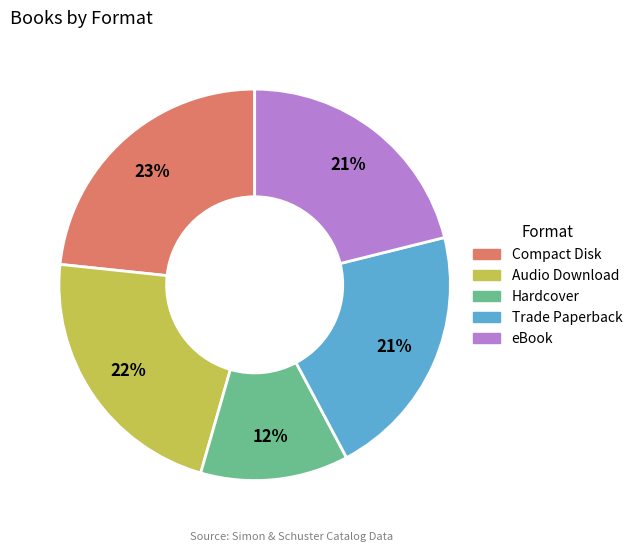

To the nearest percent, what is the average slice percentage?

20%